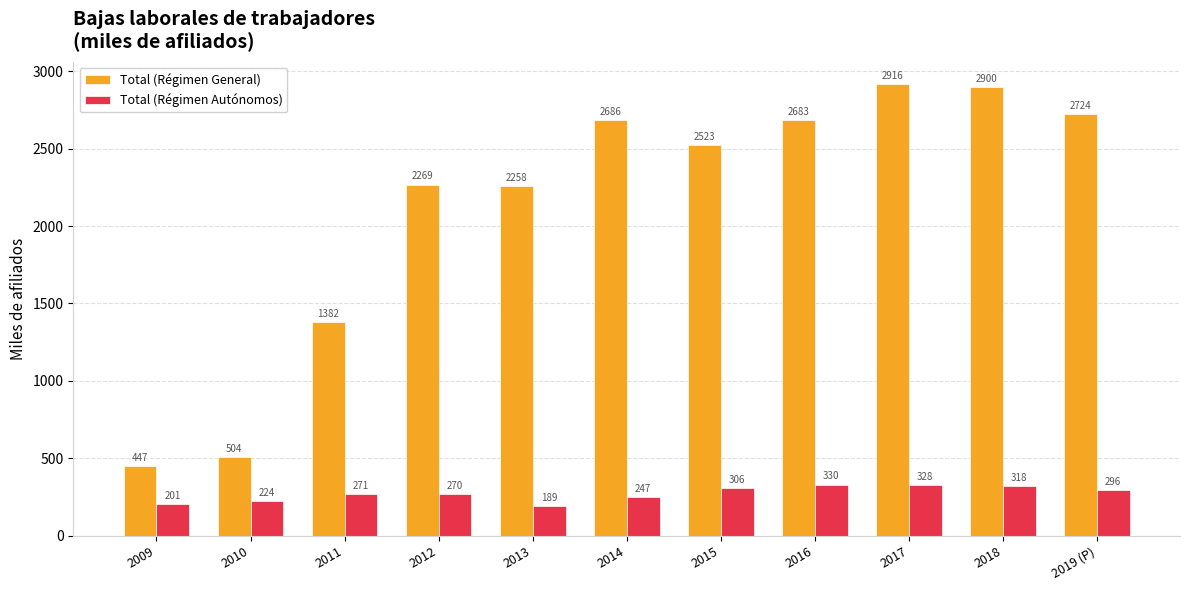

Which label corresponds to the smallest value in the chart?

2013